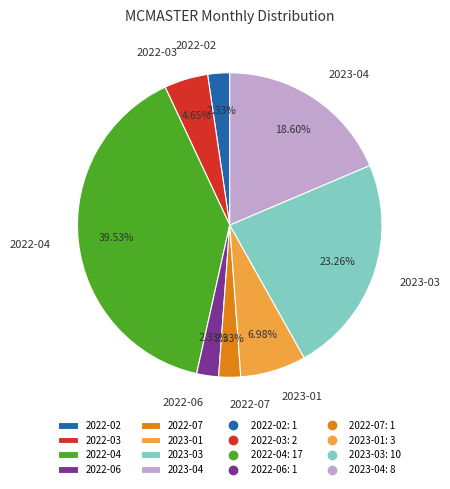

To the nearest percent, what is the average slice percentage?

12%